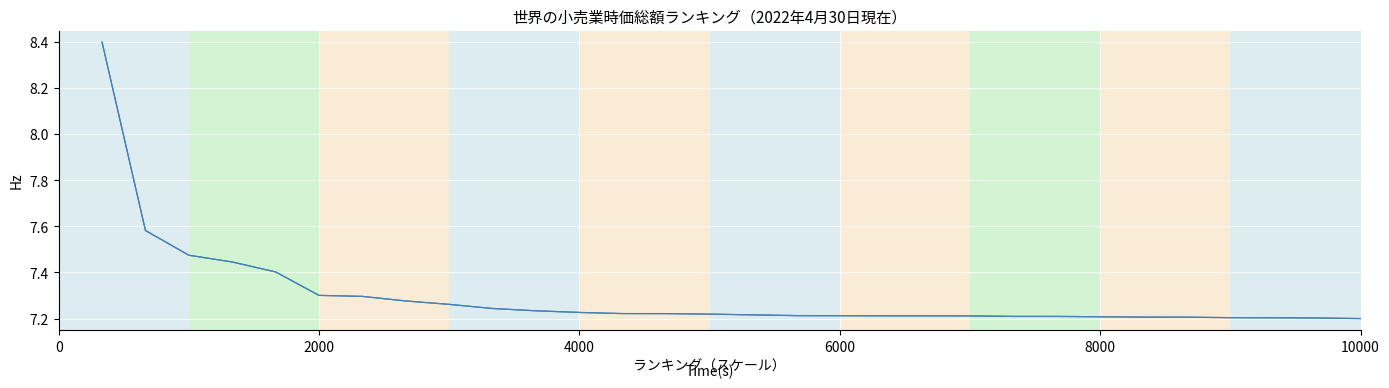

What is the maximum value shown in the chart?

8.4